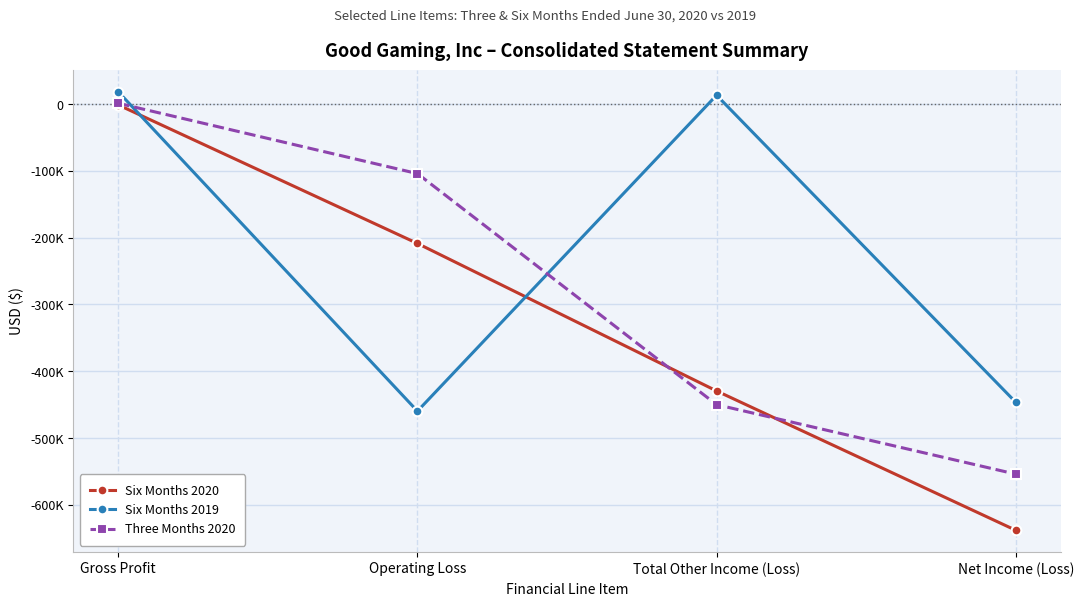

Count the Six Months 2020 values in the range -429475 to -1196.

3